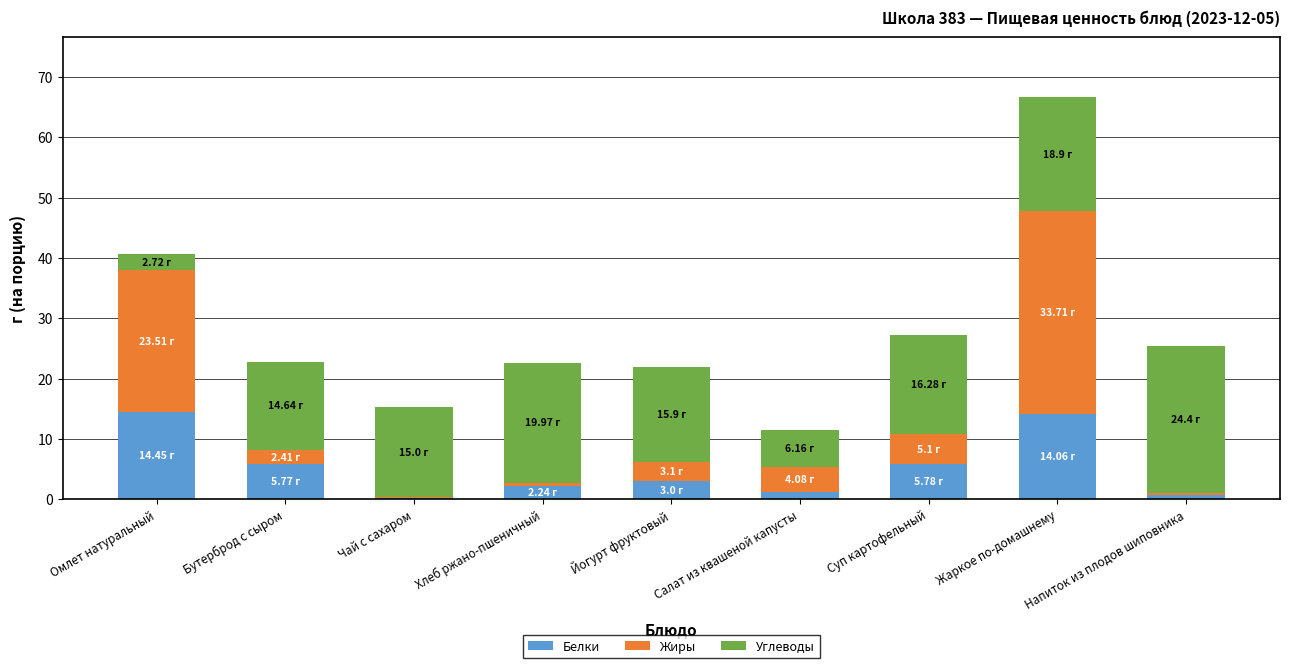

What is the total value across all series at Йогурт фруктовый?

22.0